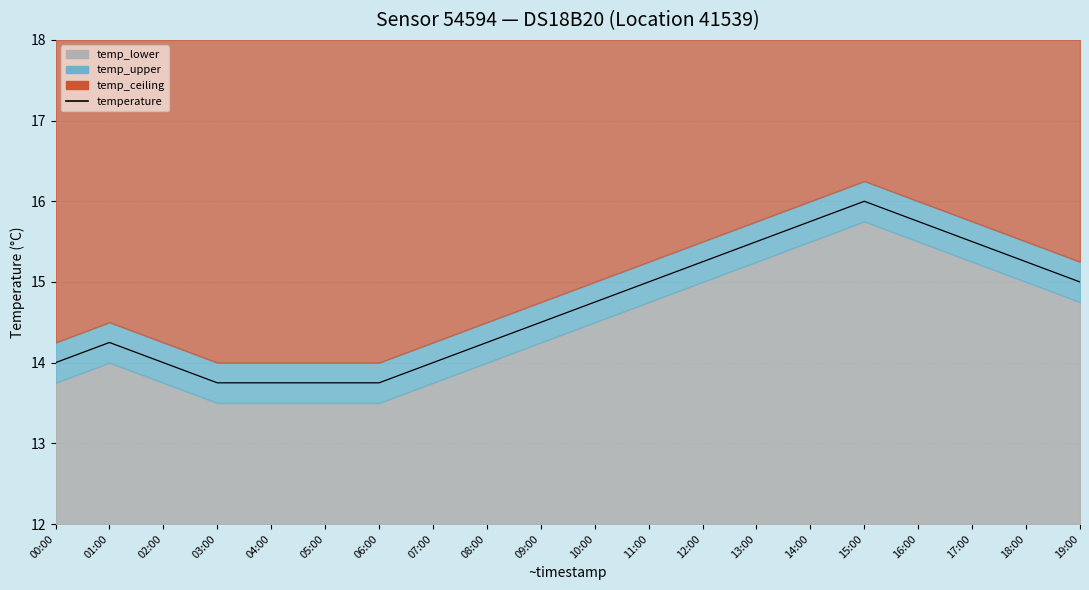

At which category does the data reach its first local peak?

01:00